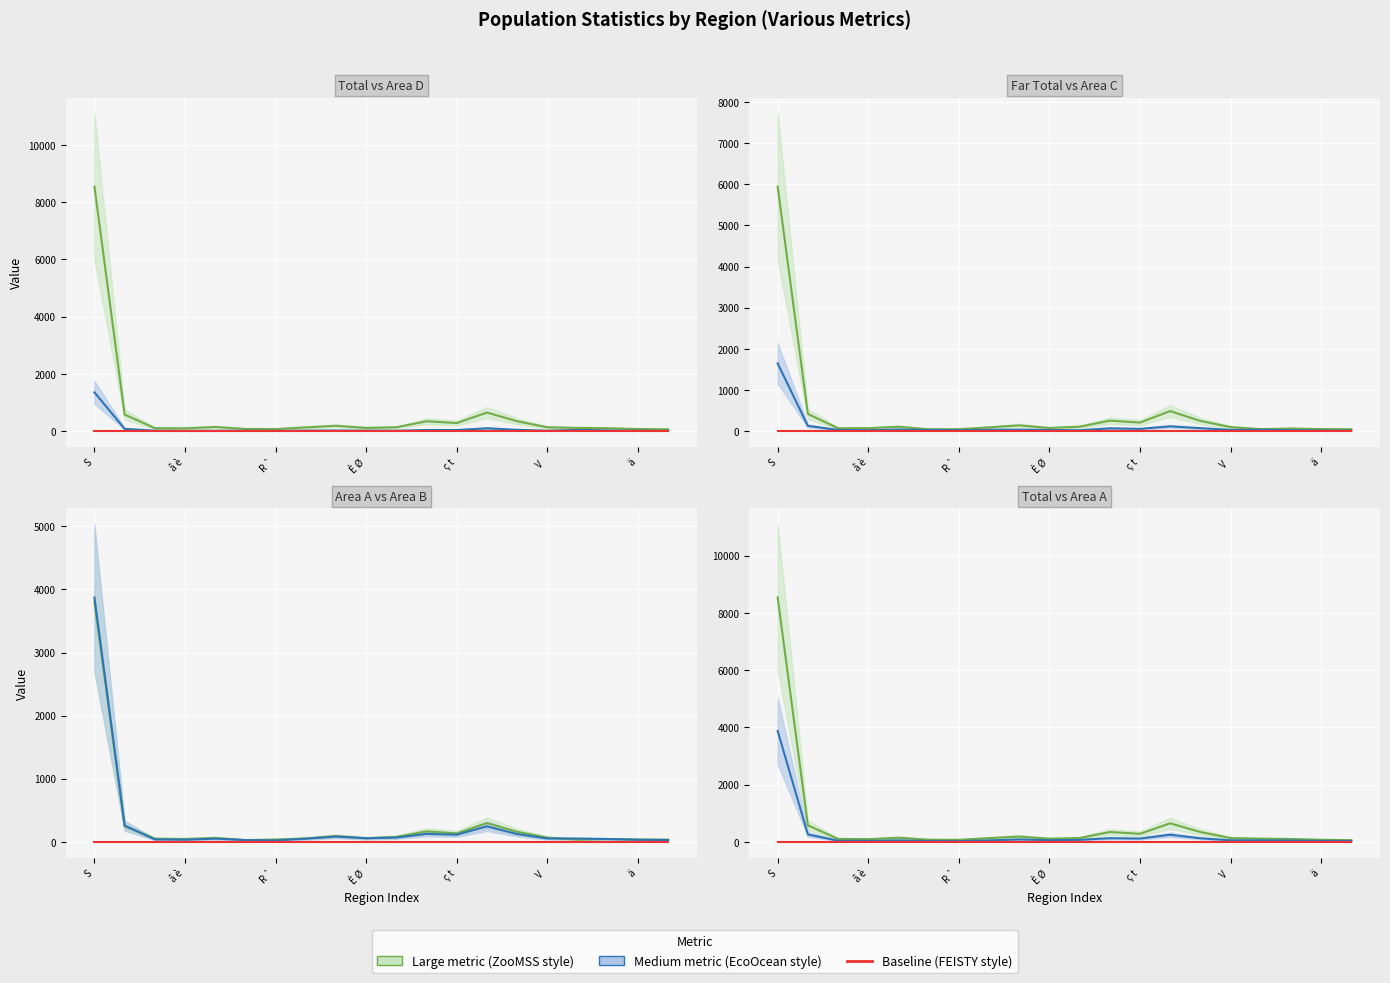

True or false: col_3 (total) and col_17 (area D) intersect in this chart.

False